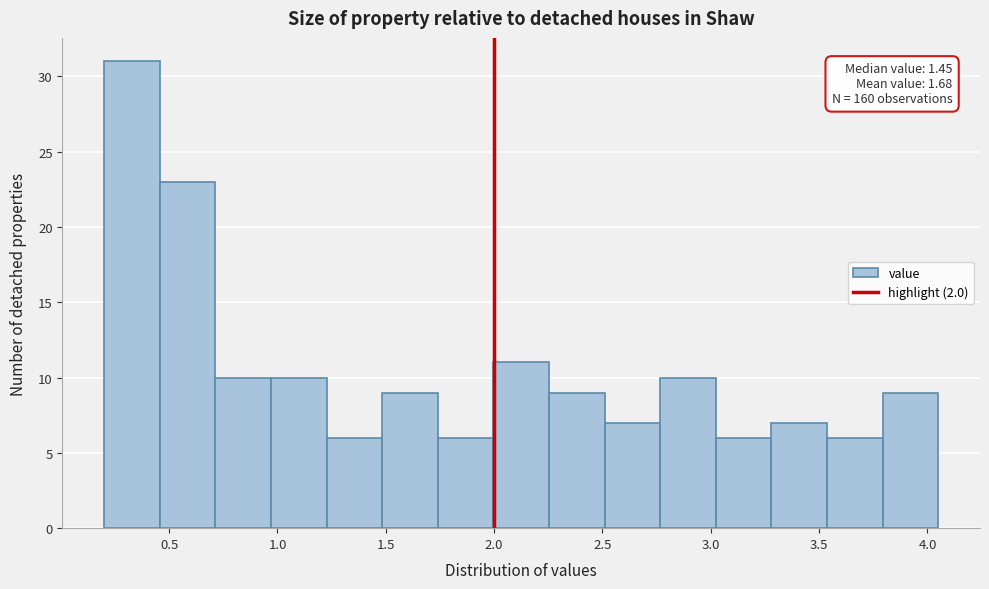

Over which range of the x-axis is the bar tallest?

0.20 to 0.45